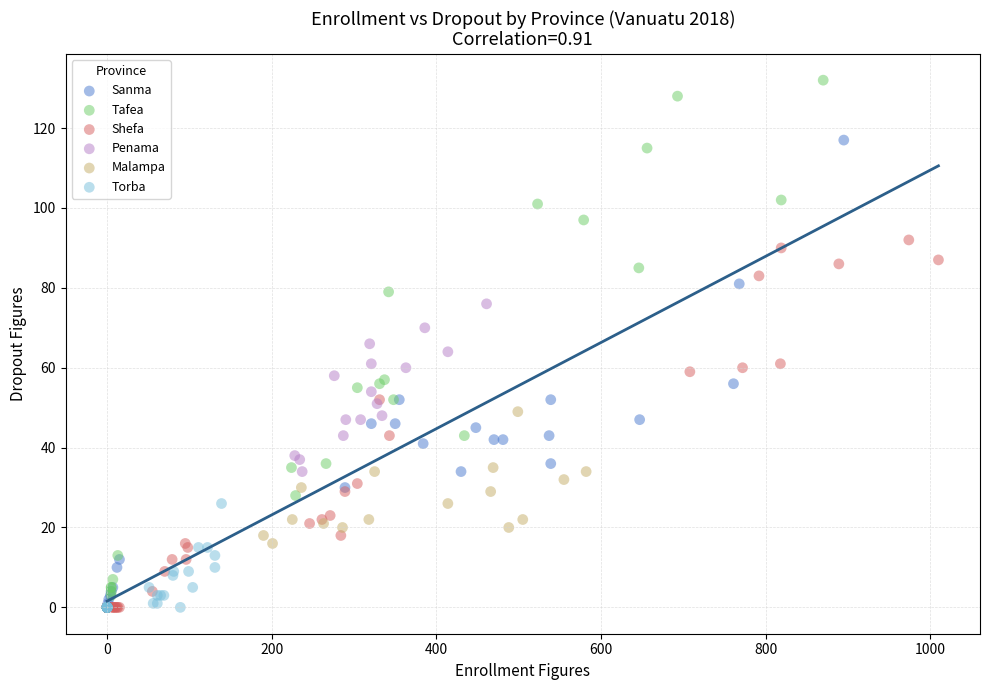

Which series reaches the maximum Y coordinate?

Tafea